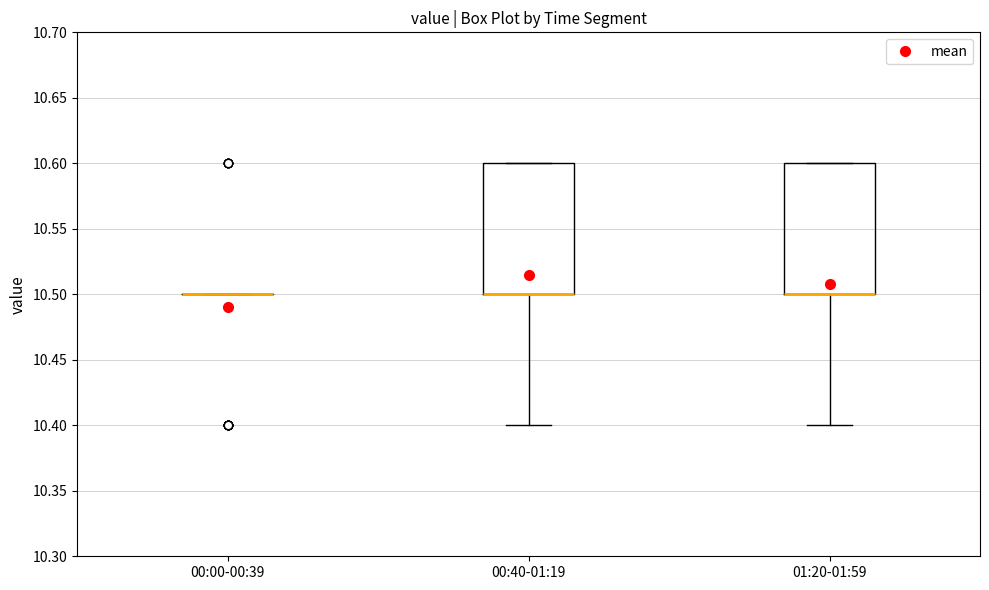

Reading left to right, transcribe this box plot: for each box, give where its median line is, the range the box spans, and where its two whiskers end, as read against the y-axis. The values are not printed on the chart, so give them approximately, as read against the axis.

00:00-00:39: box collapsed to a line at 10.5, whiskers 10.5 to 10.5
00:40-01:19: median 10.5 (drawn on the box's lower edge), box 10.5 to 10.6, whiskers 10.4 to 10.6
01:20-01:59: median 10.5 (drawn on the box's lower edge), box 10.5 to 10.6, whiskers 10.4 to 10.6